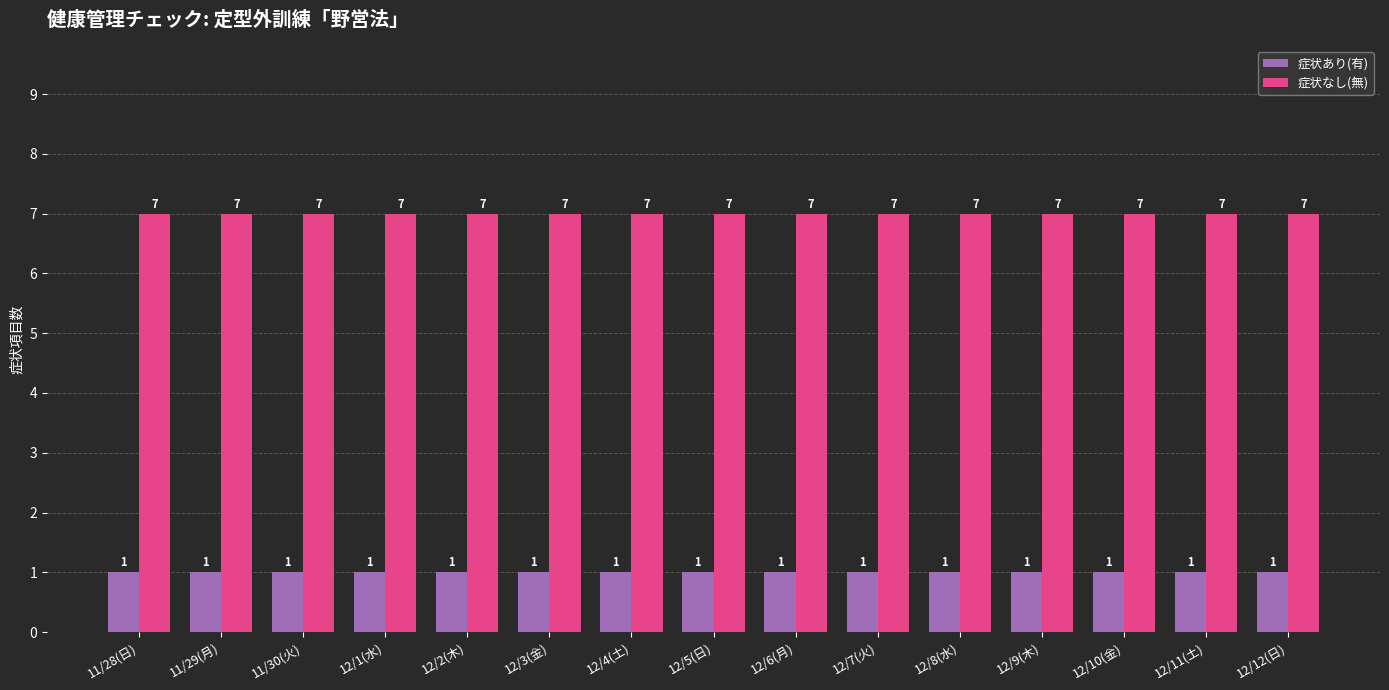

The value of 症状なし(無) at 12/2(木) is 7. True or false?

True